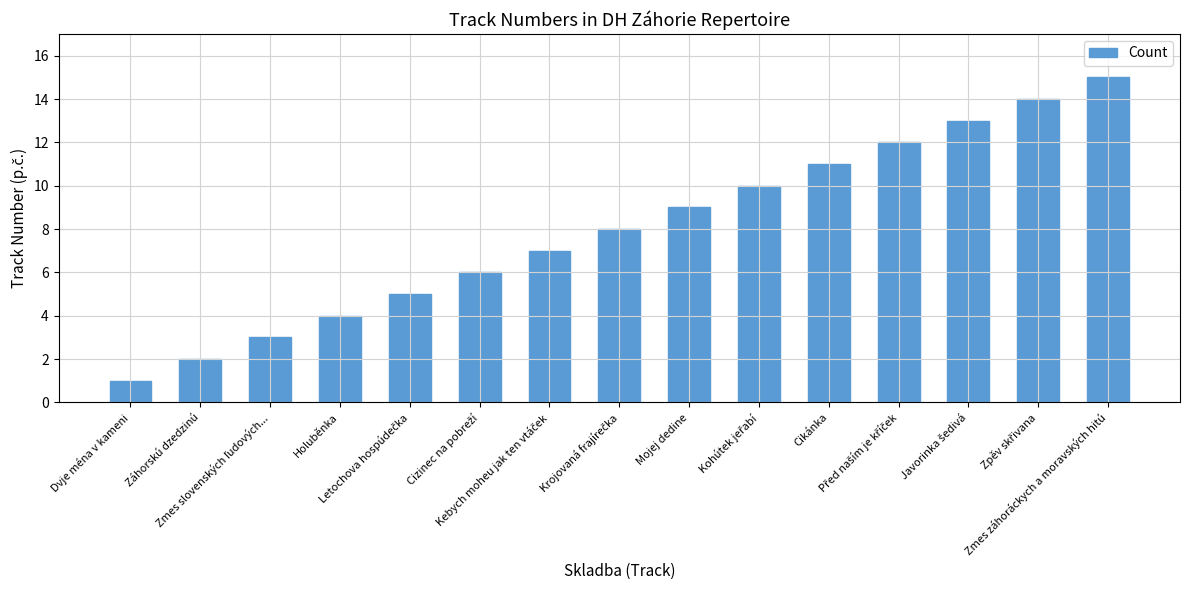

What is the average value?

8